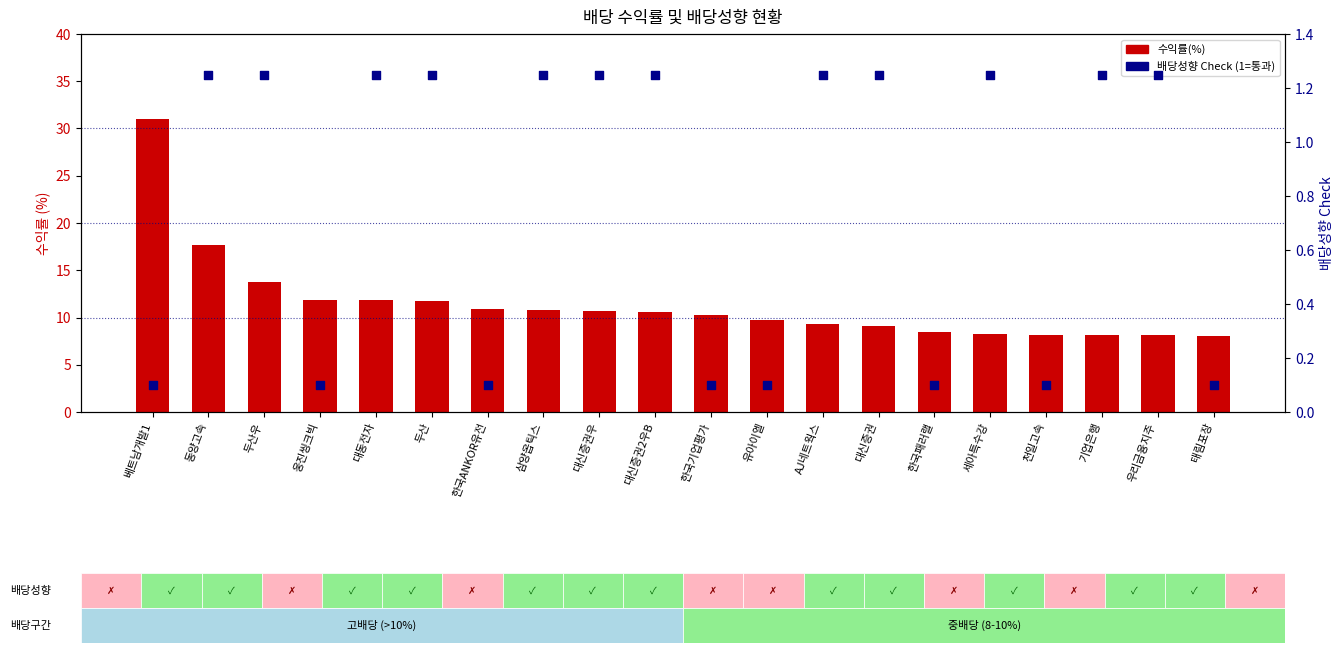

Which series has the largest Y range (max minus min)?

수익률(%)